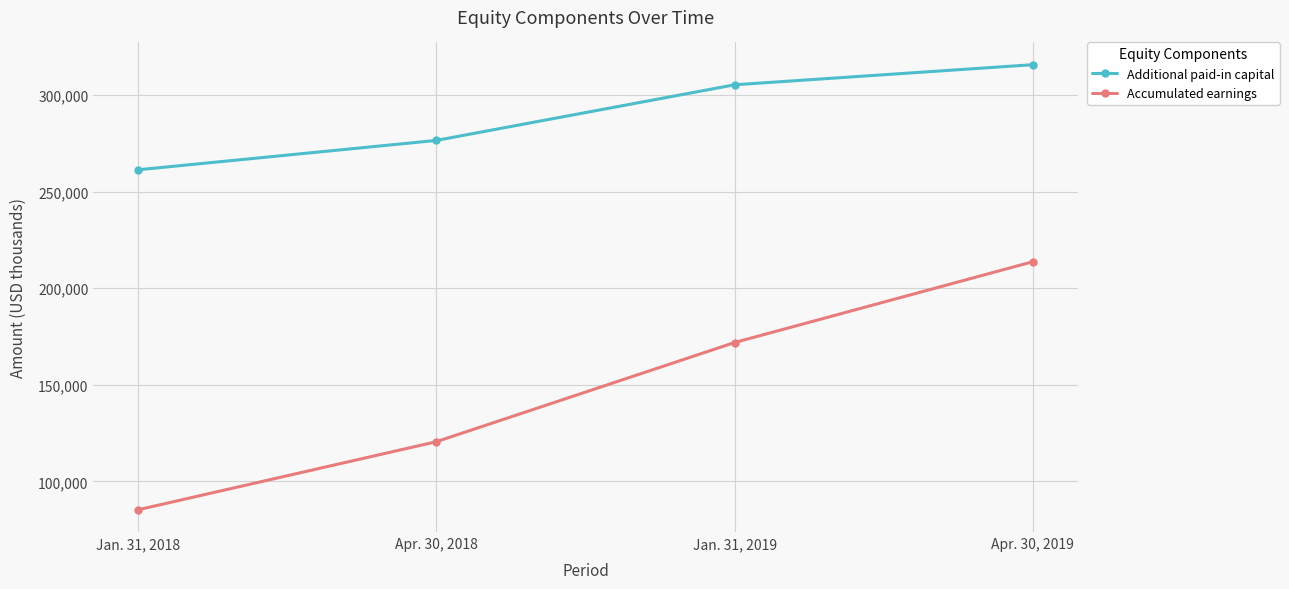

What is the difference between the maximum and minimum values in the Accumulated earnings series?

128372